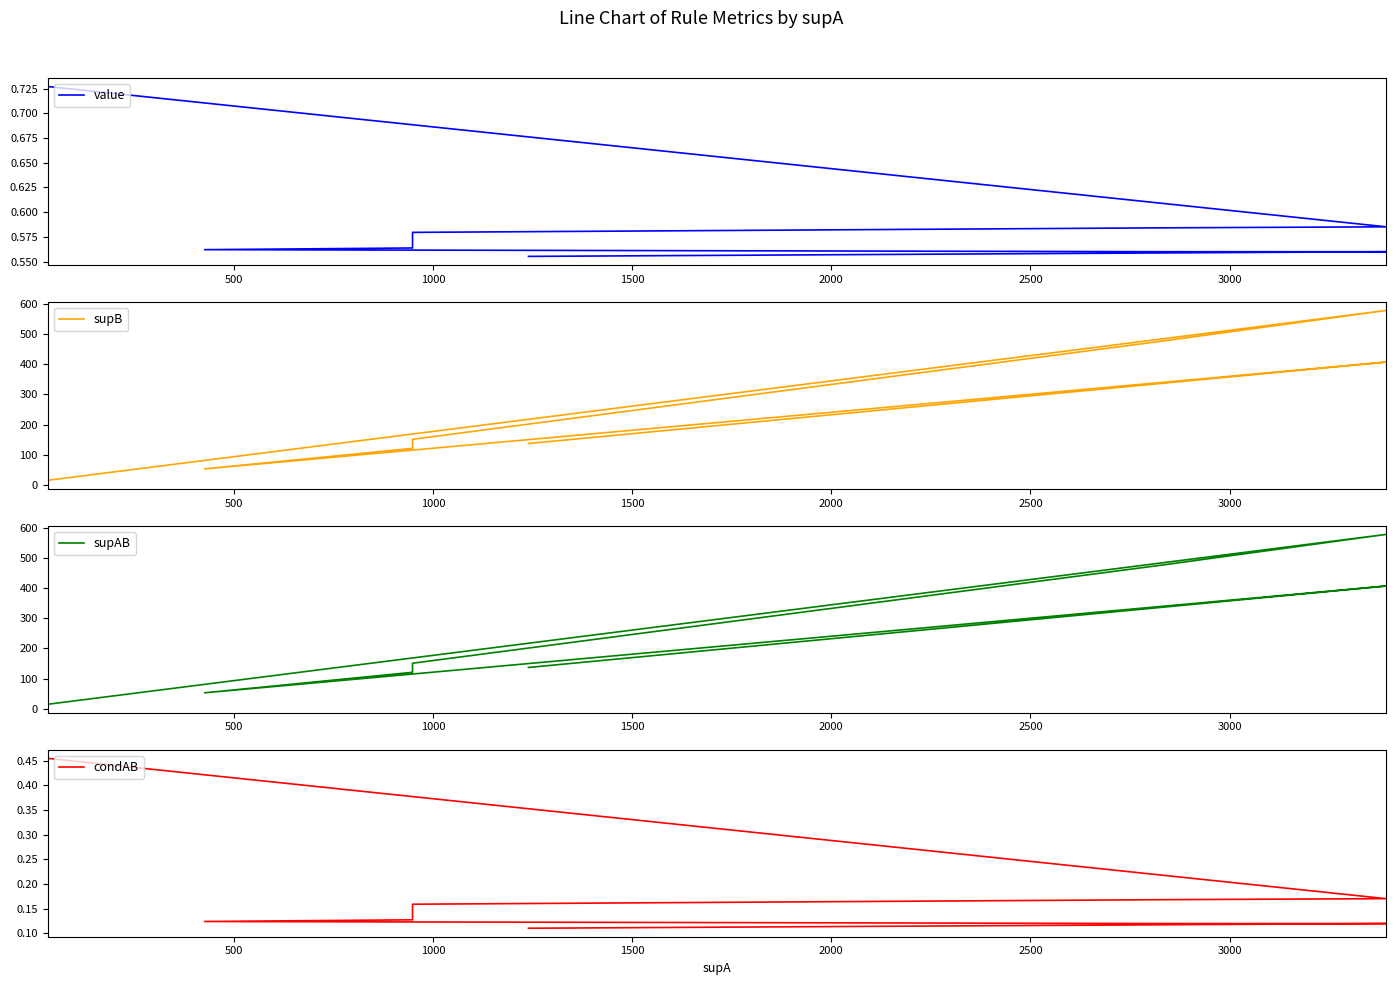

What is the value of the supB point at the 9th from the left?

340.0